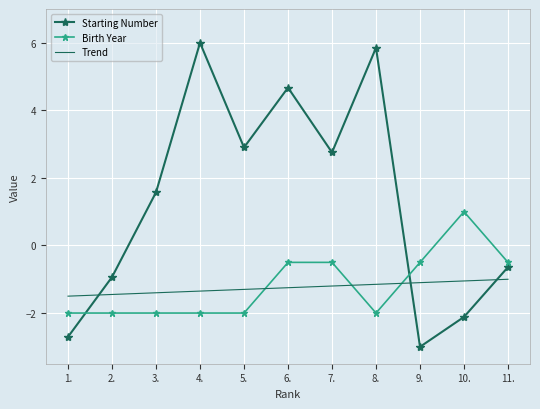

What is the approximate value of Trend at 7.?

-1.2